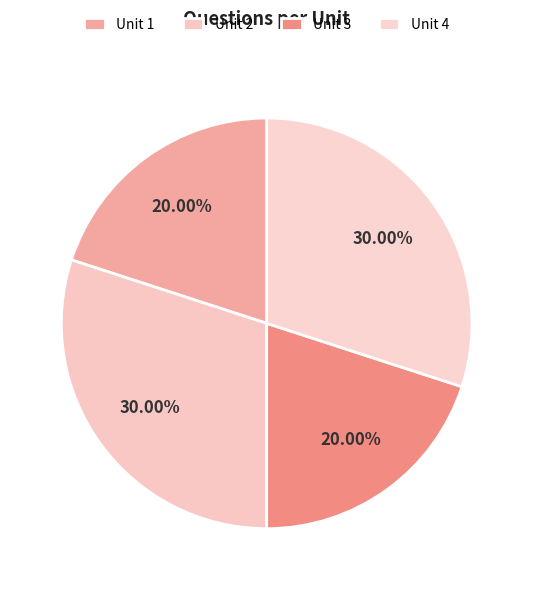

What is the change in value from Unit 2 to Unit 3?

-1